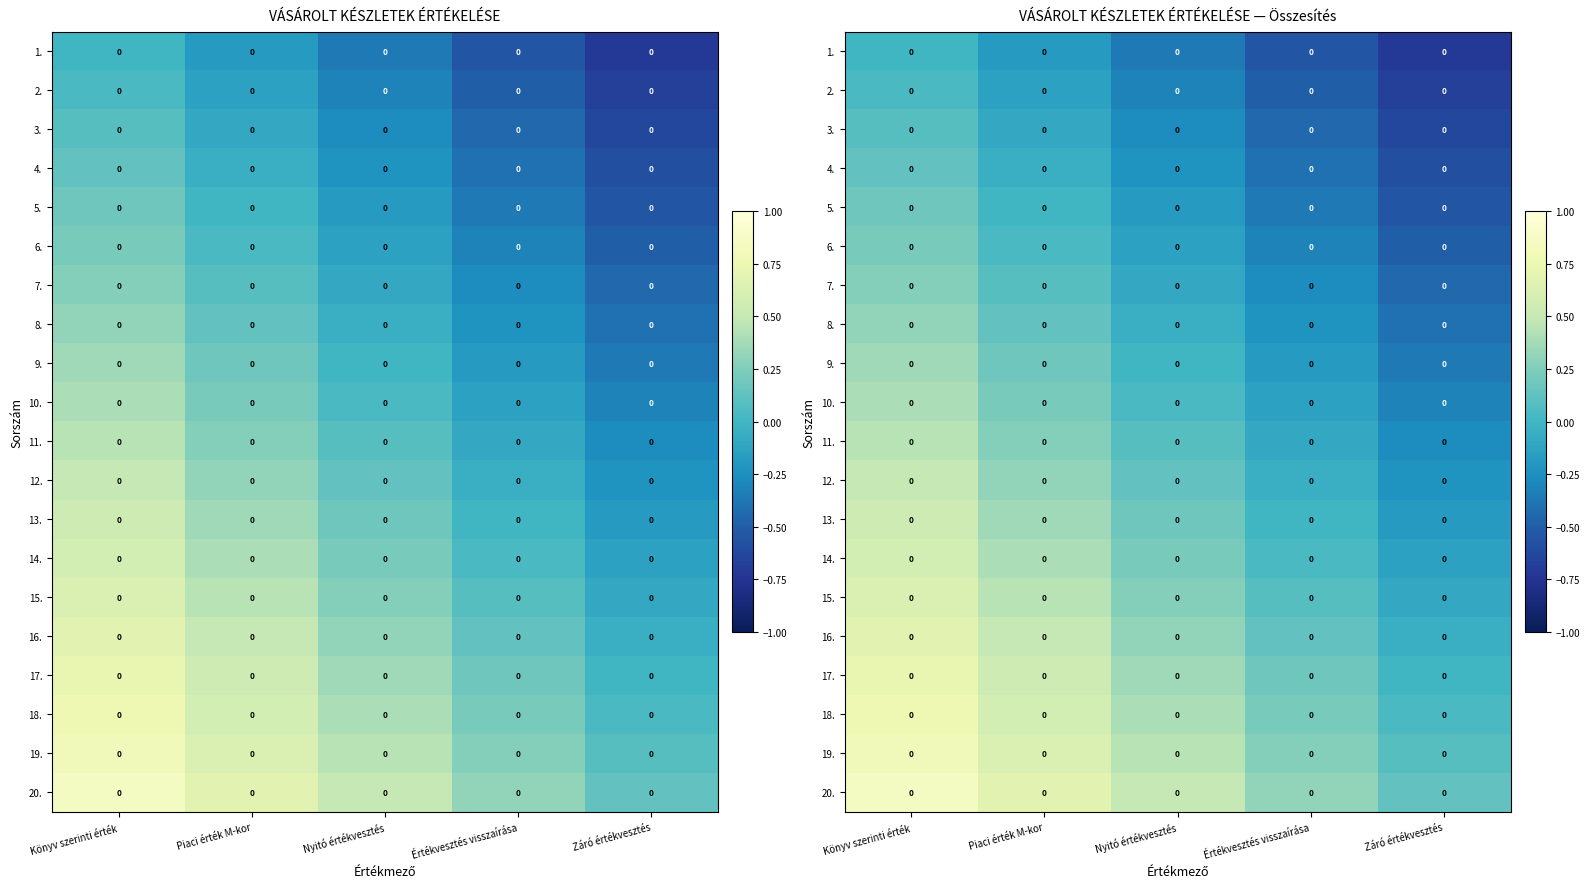

What is the average value of the 6. series?

-0.1